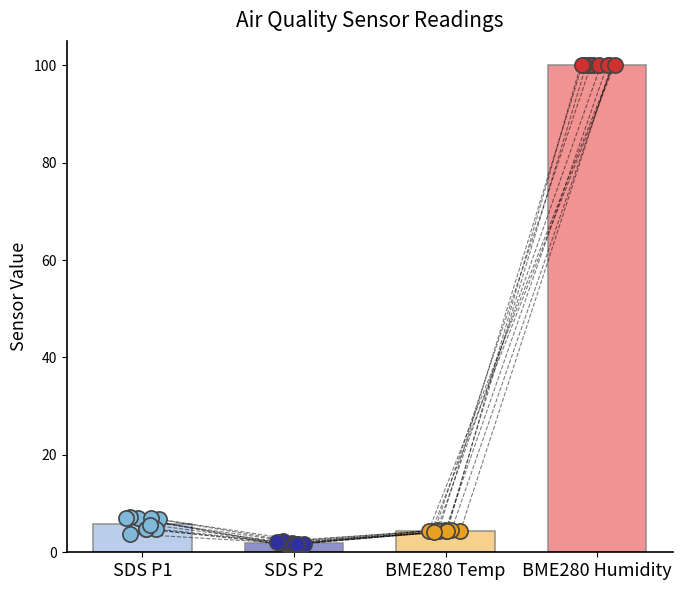

What is the total value across all series at 28?

112.0